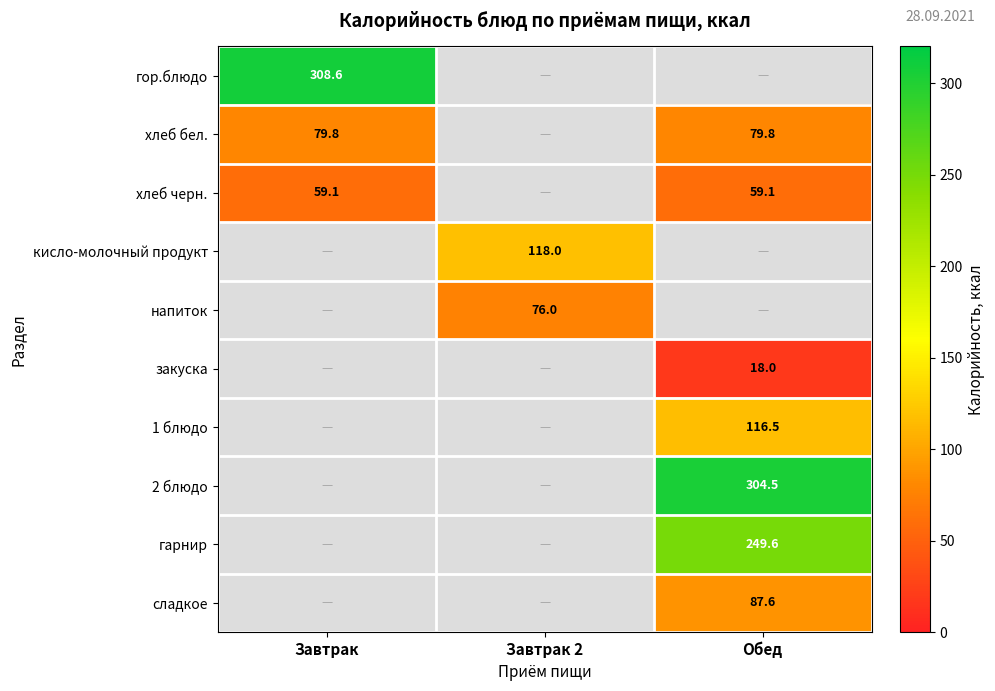

True or false: гарнир has a value of 249.6 at Обед.

True